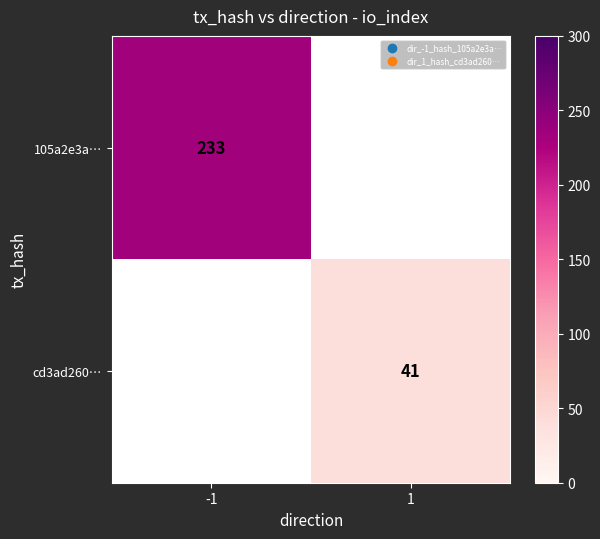

The 105a2e3a… series shows 394.9 at -1. True or false?

False